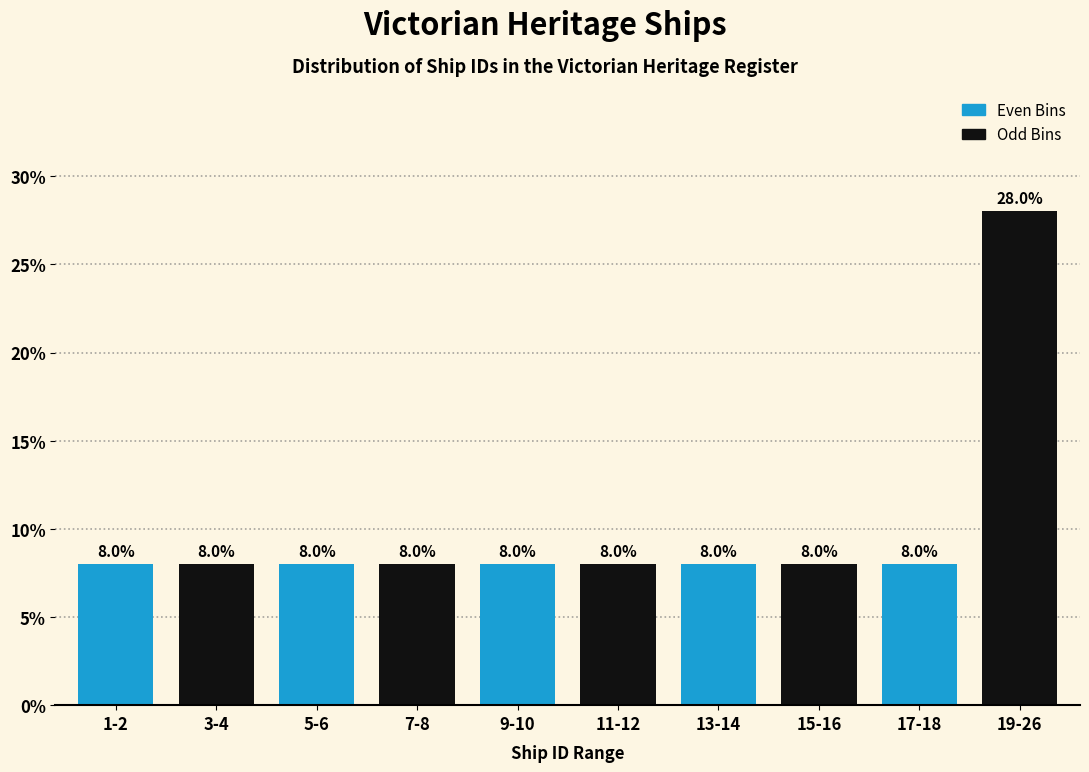

Reading left to right, transcribe all the data shown in this chart.

8.0	8.0	8.0	8.0	8.0	8.0	8.0	8.0	8.0	28.0